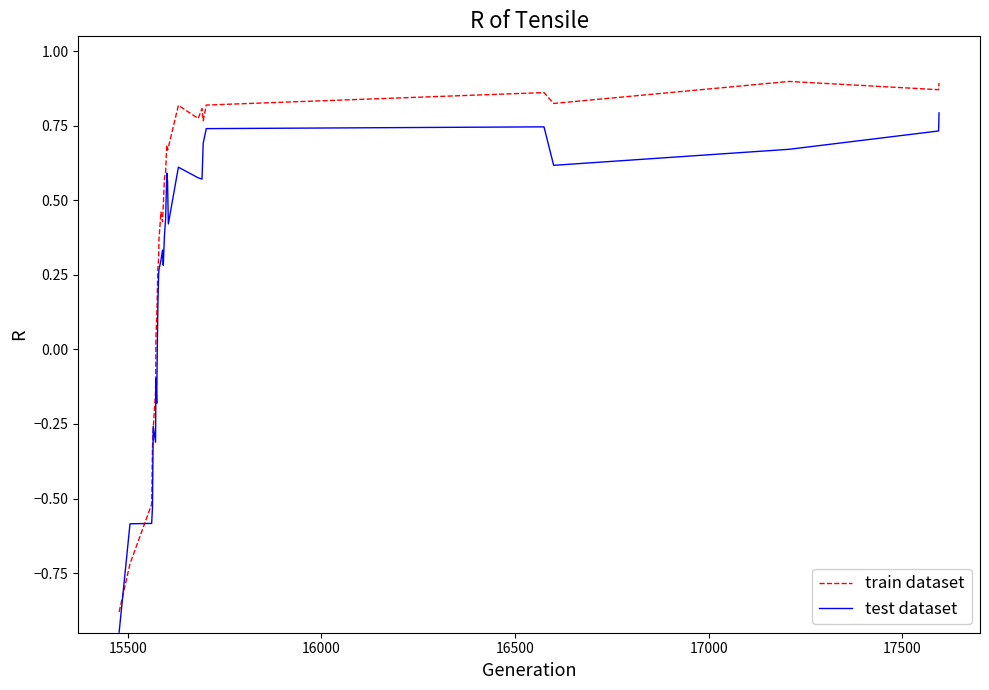

Which series has the largest total across all categories?

train dataset